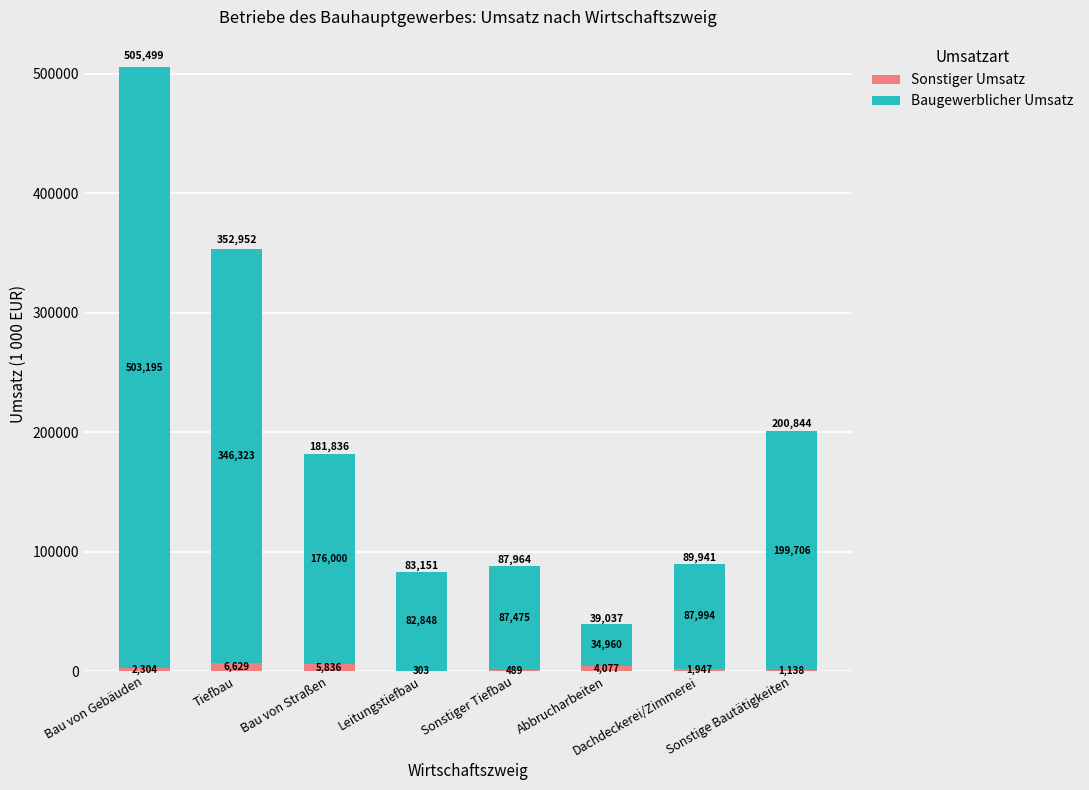

The value of Sonstiger Umsatz at Bau von Gebäuden is 2304. True or false?

True